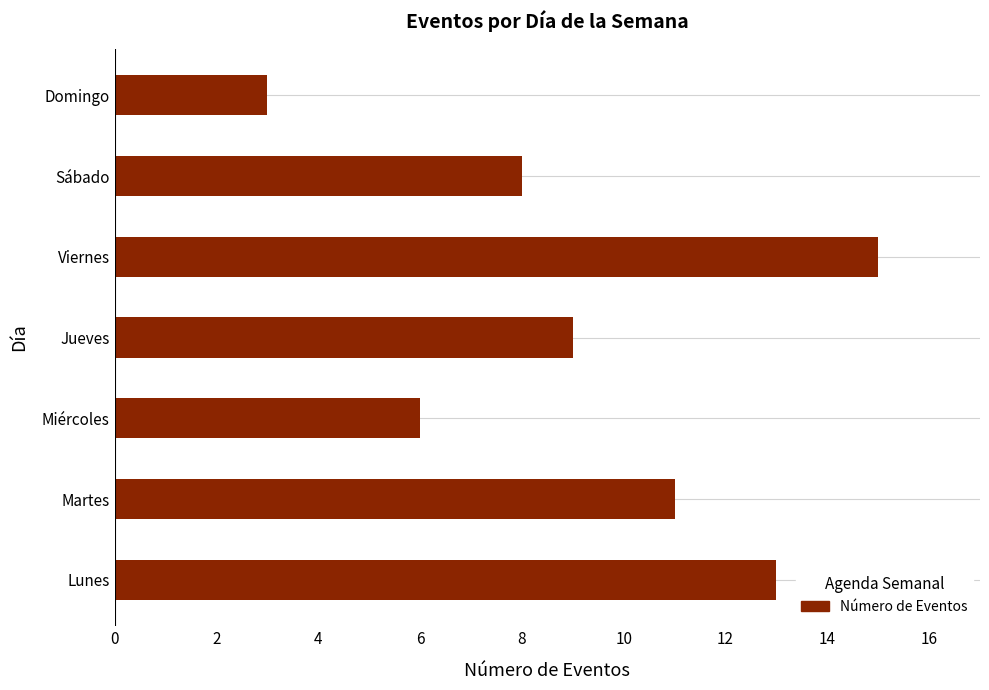

Reading bottom to top, extract all data points from this chart.

Lunes=13	Martes=11	Miércoles=6	Jueves=9	Viernes=15	Sábado=8	Domingo=3